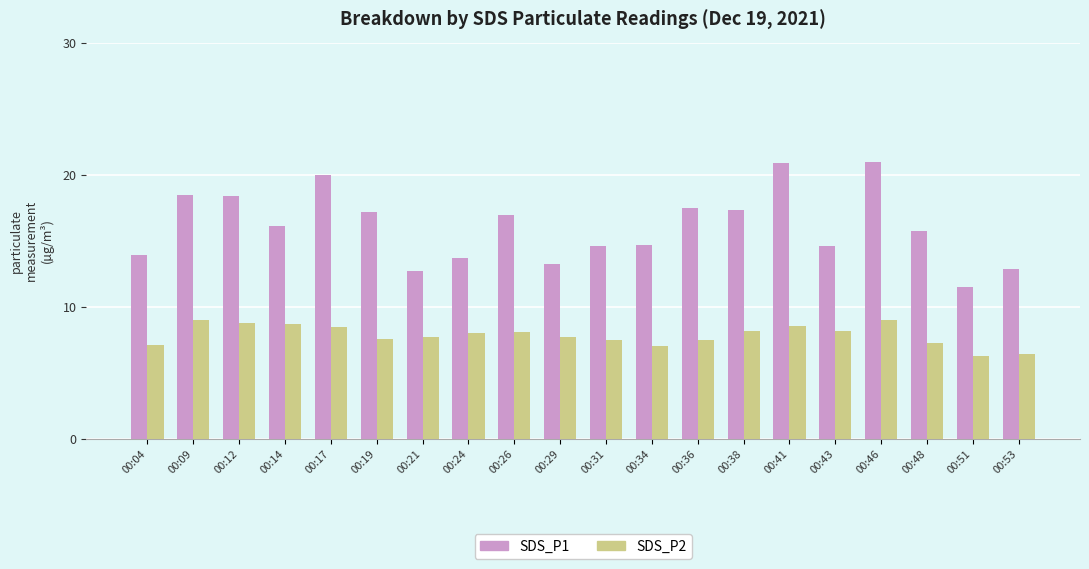

Which series has the widest spread of values?

SDS_P1